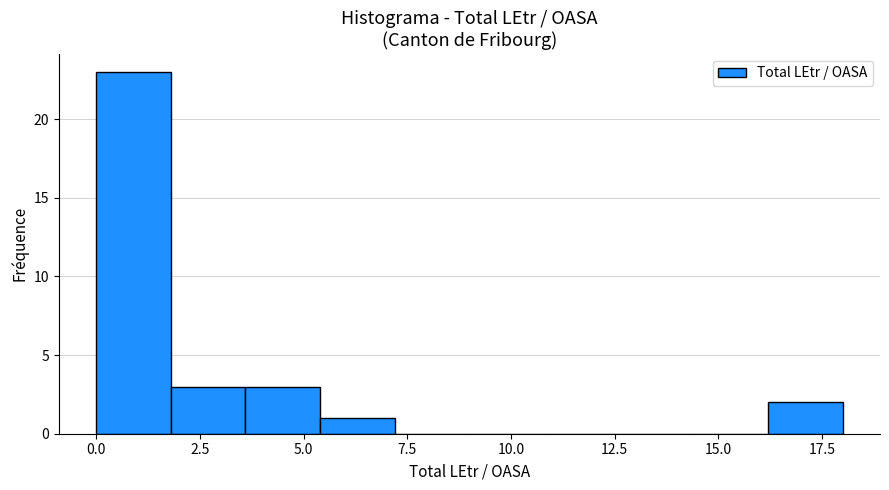

Read against the x-axis, roughly where is the centre of the tallest bar?

1.0